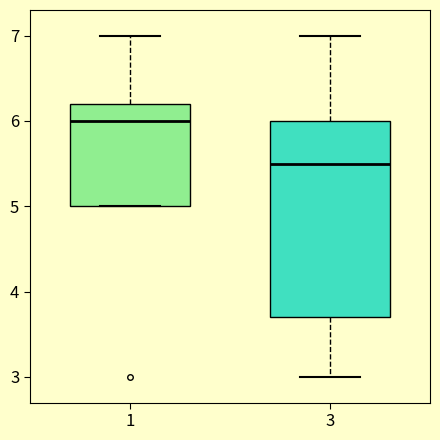

Comparing the boxes themselves (not the whiskers), which one is the tallest?

3